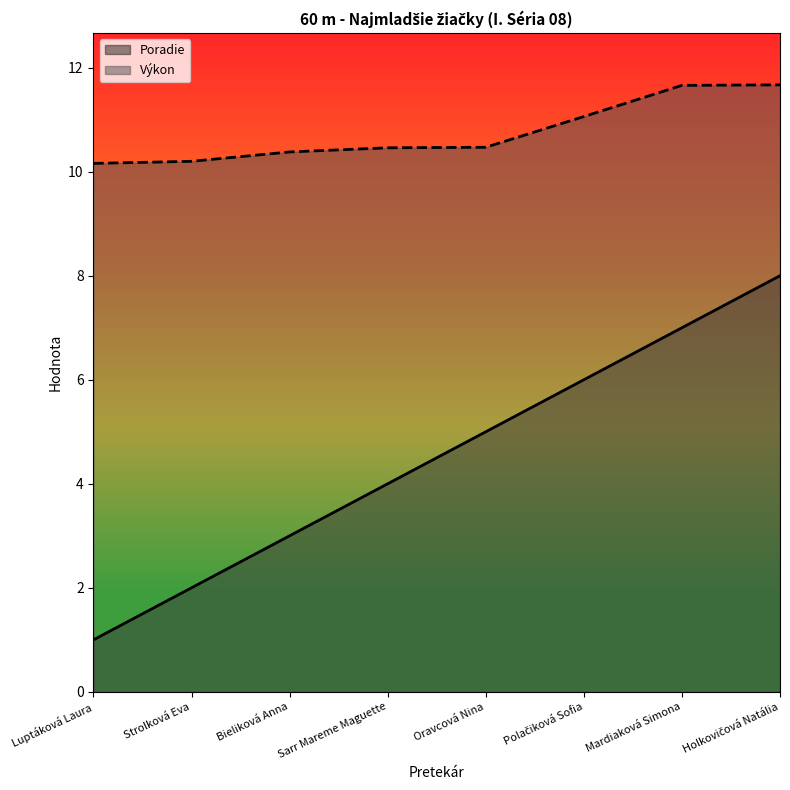

How many lines are shown in the chart?

2